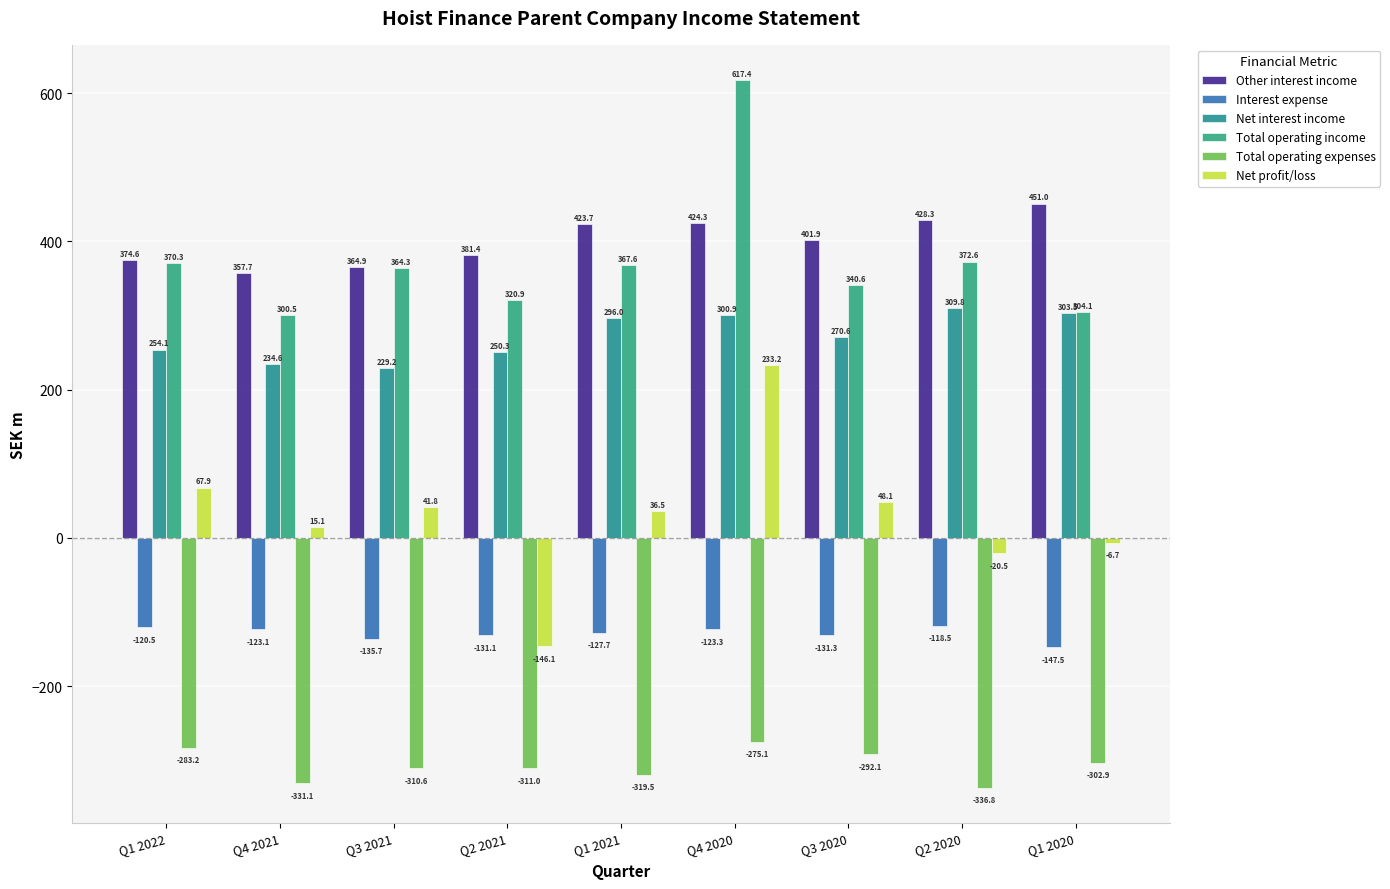

What is the difference between the maximum and minimum values in the Other interest income series?

93.3